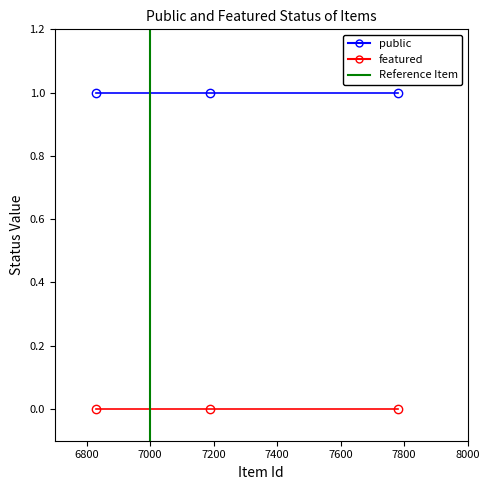

Is the value of featured at 7782 greater than the value of public at 7188?

No